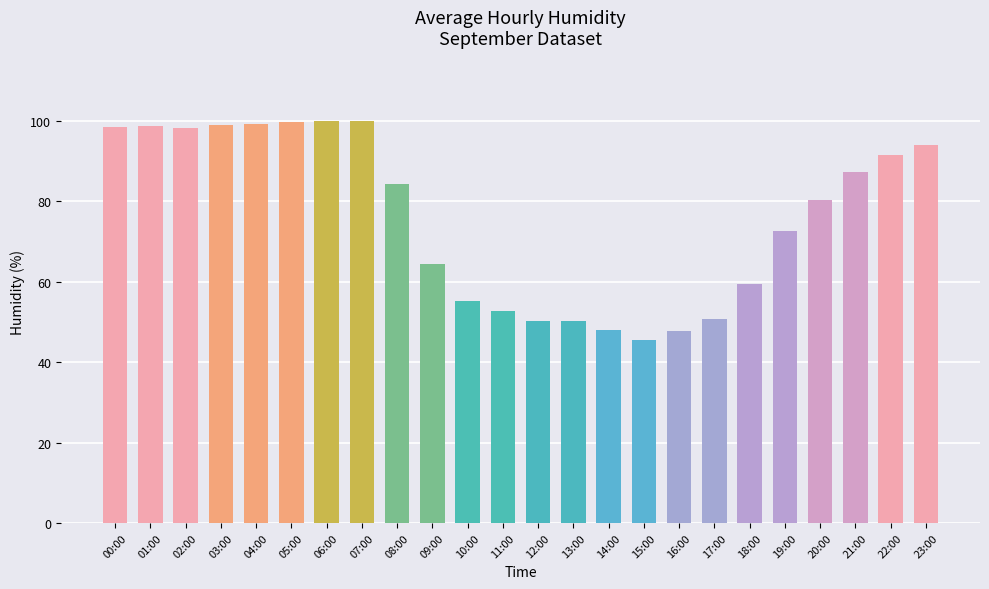

Which label corresponds to the smallest value in the chart?

15:00